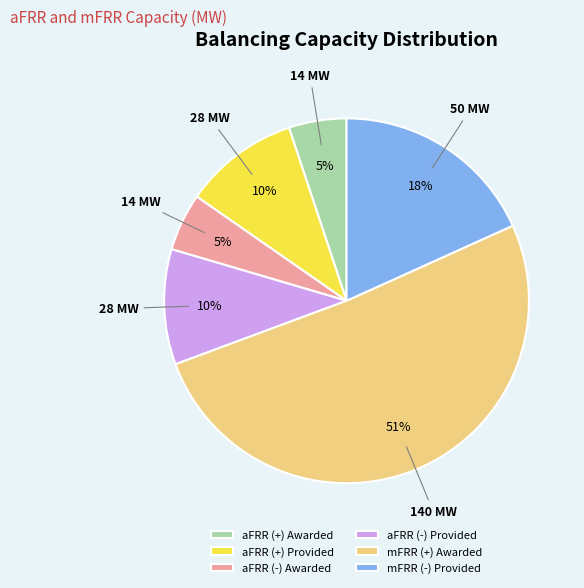

Is it true that mFRR (+) Awarded is 51% of the pie?

True